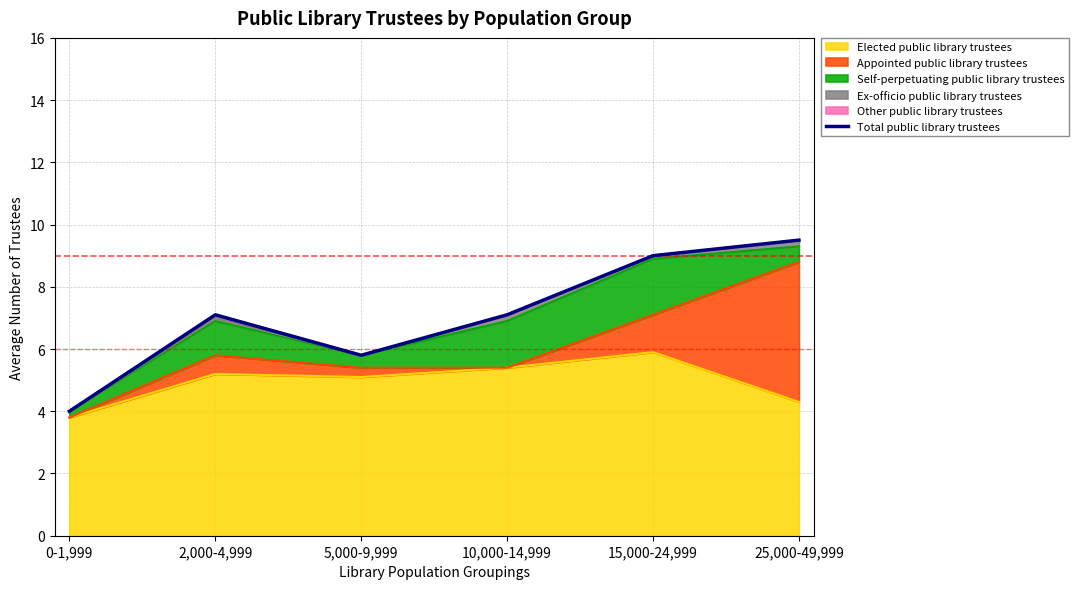

What is the average value?

7.1